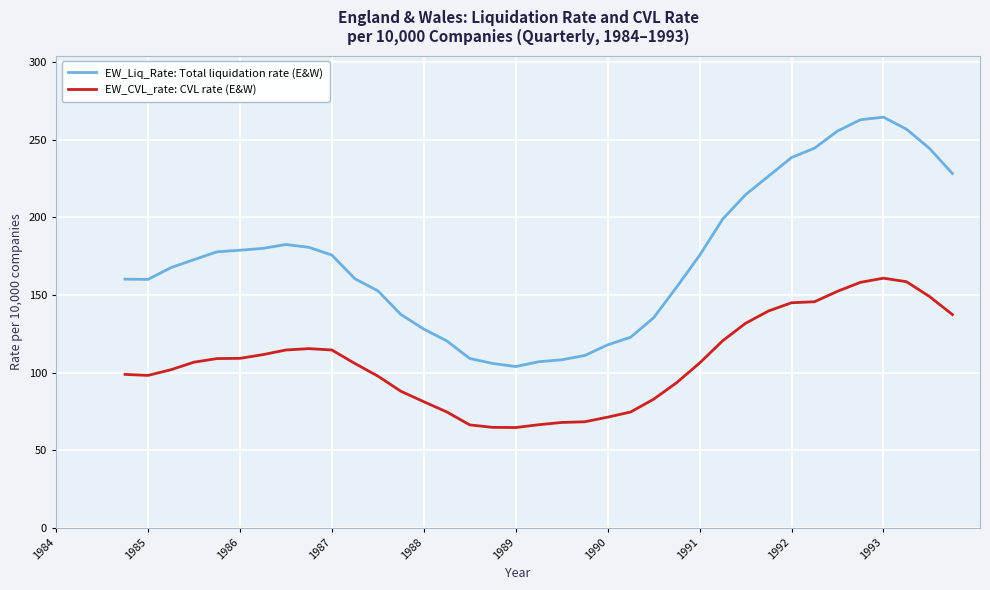

What is the average value of the EW_Liq_Rate: Total liquidation rate (E&W) series?

173.6